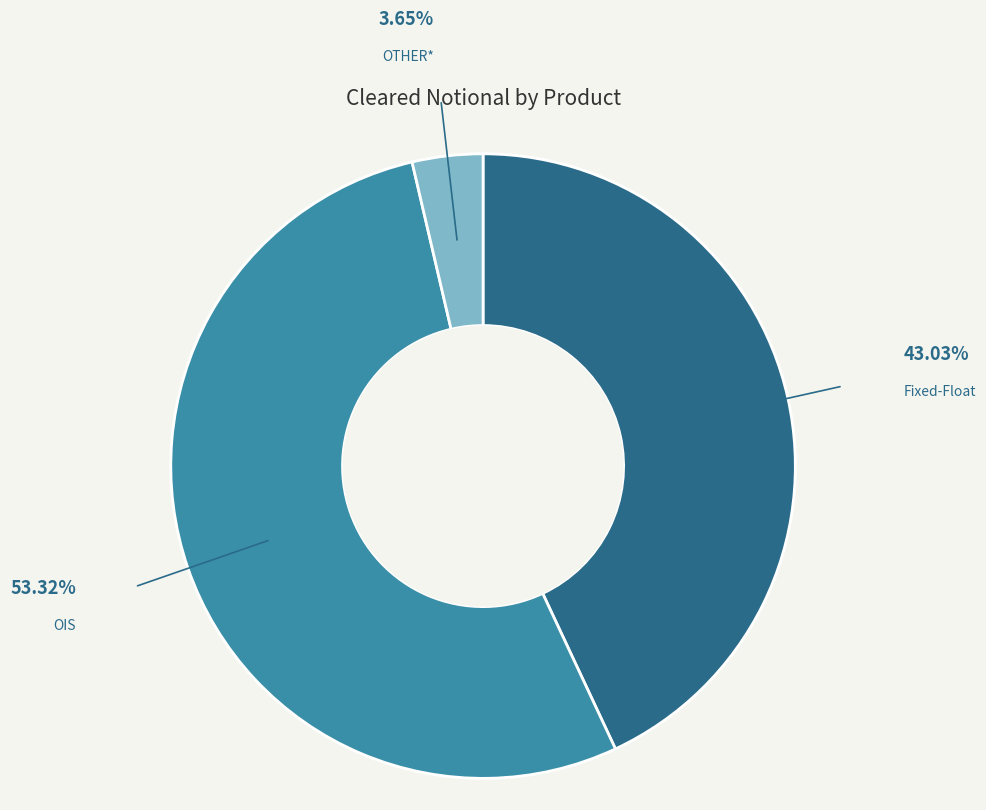

Is there a majority slice in this chart?

Yes